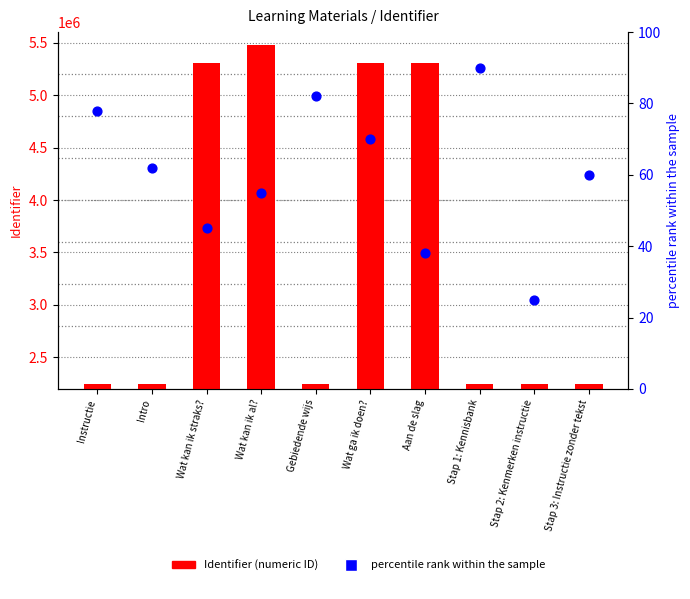

Which series reaches the minimum Y coordinate?

percentile rank within the sample